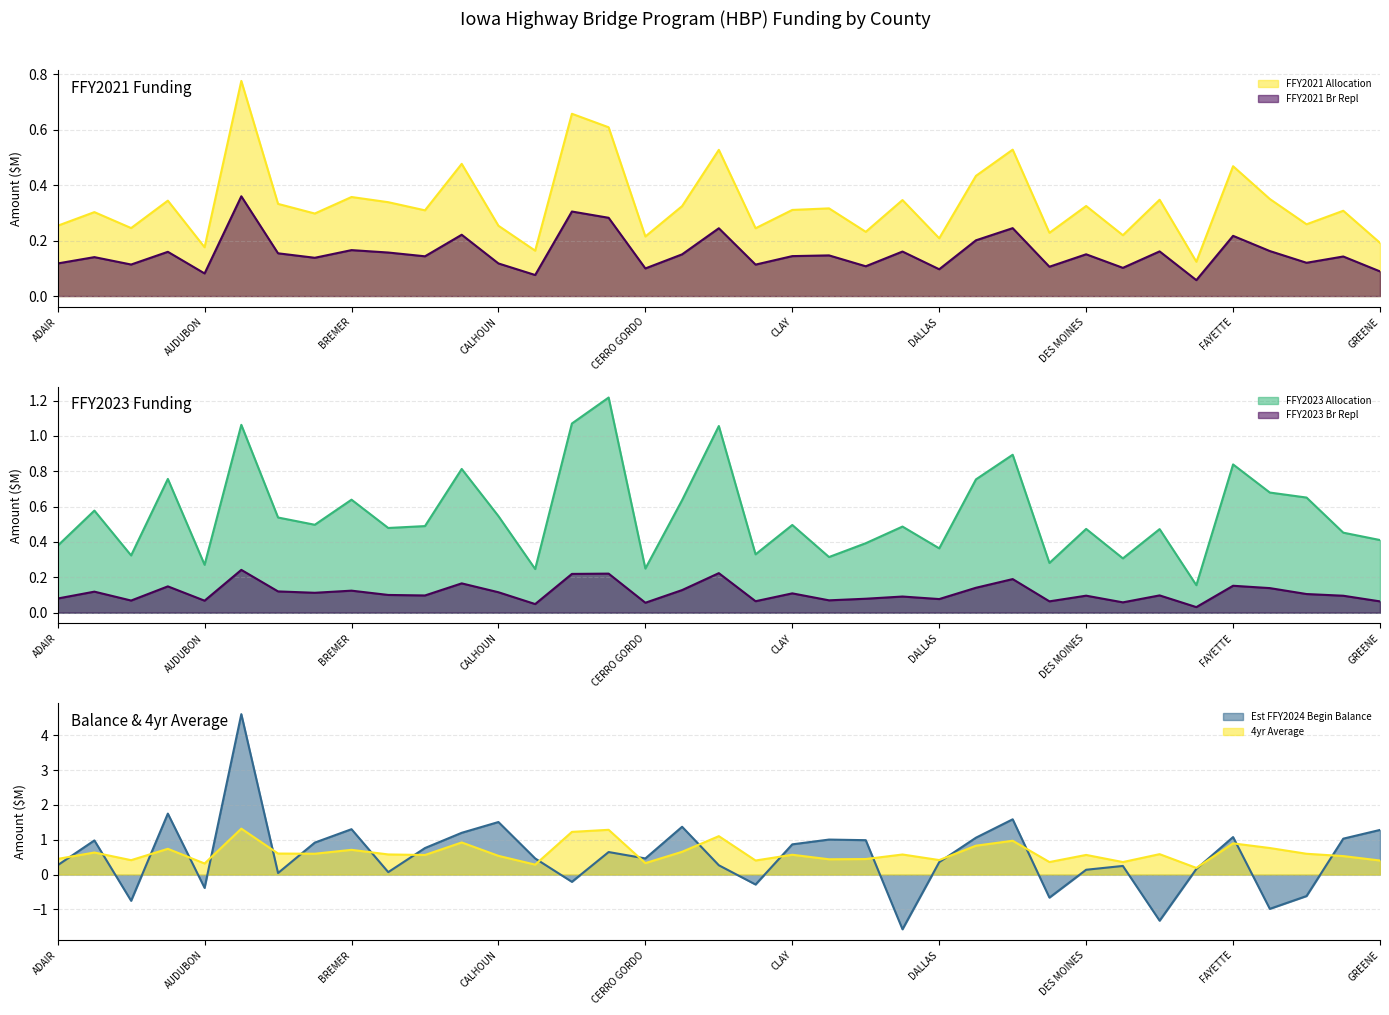

Where do FFY2023 Allocation and FFY2021 Allocation first cross each other?

CLAY and CLAYTON